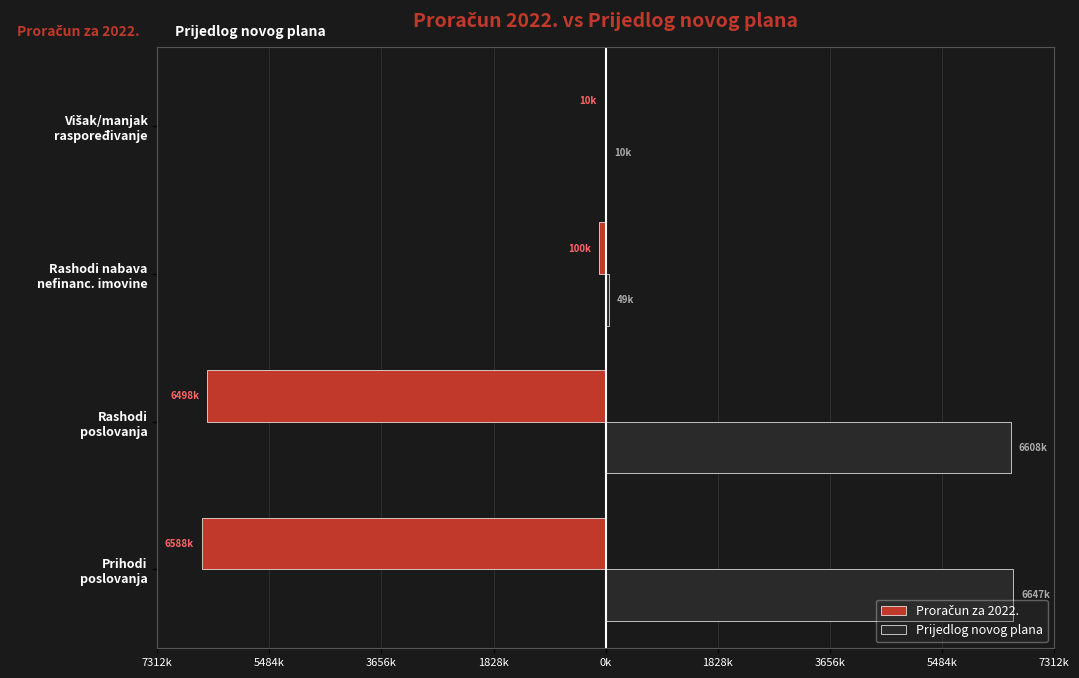

What is the average value of the Proračun za 2022. series?

-3299185